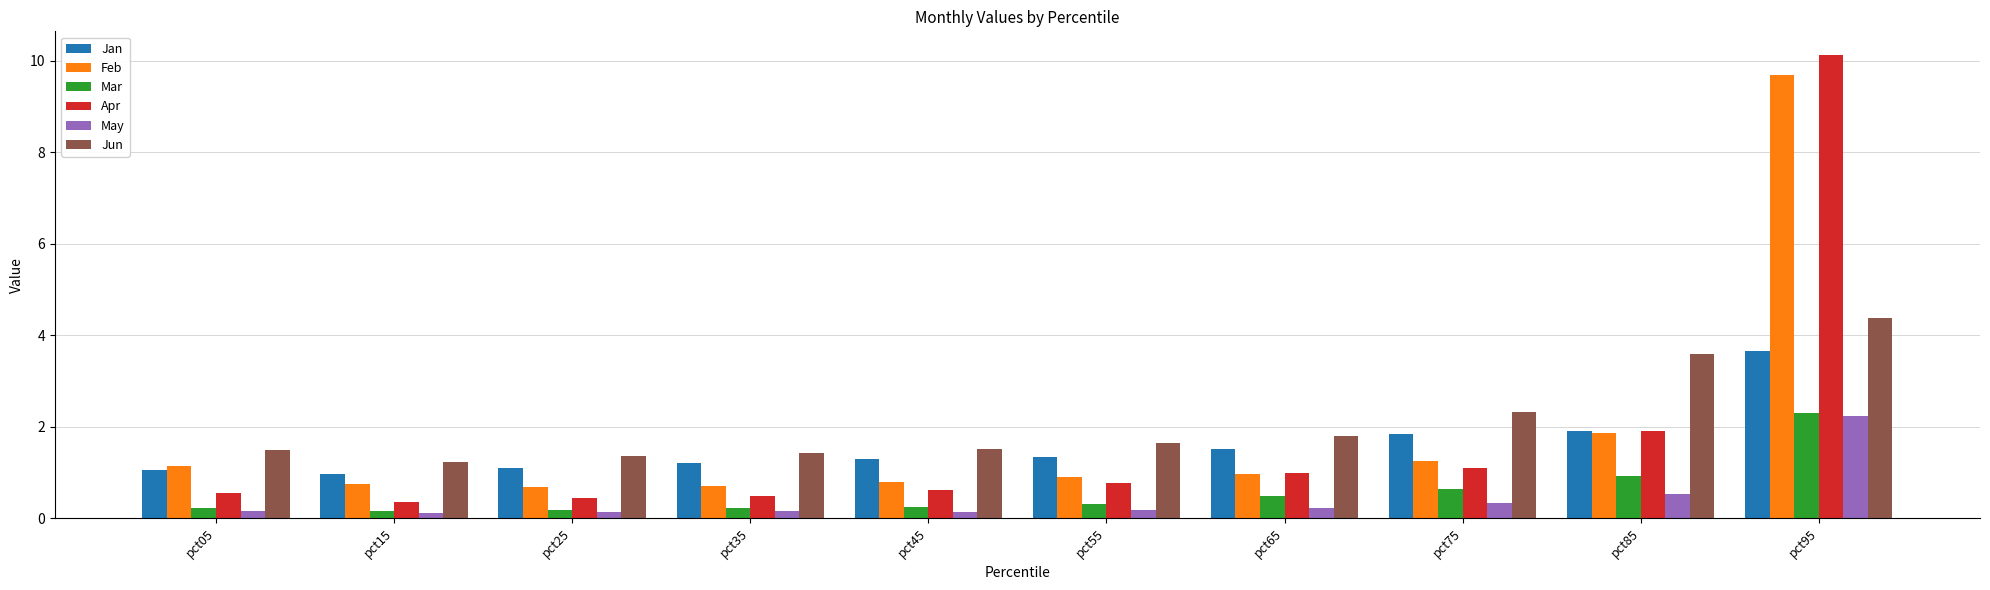

What is the value of the May bar at the 2nd from the left?

0.1